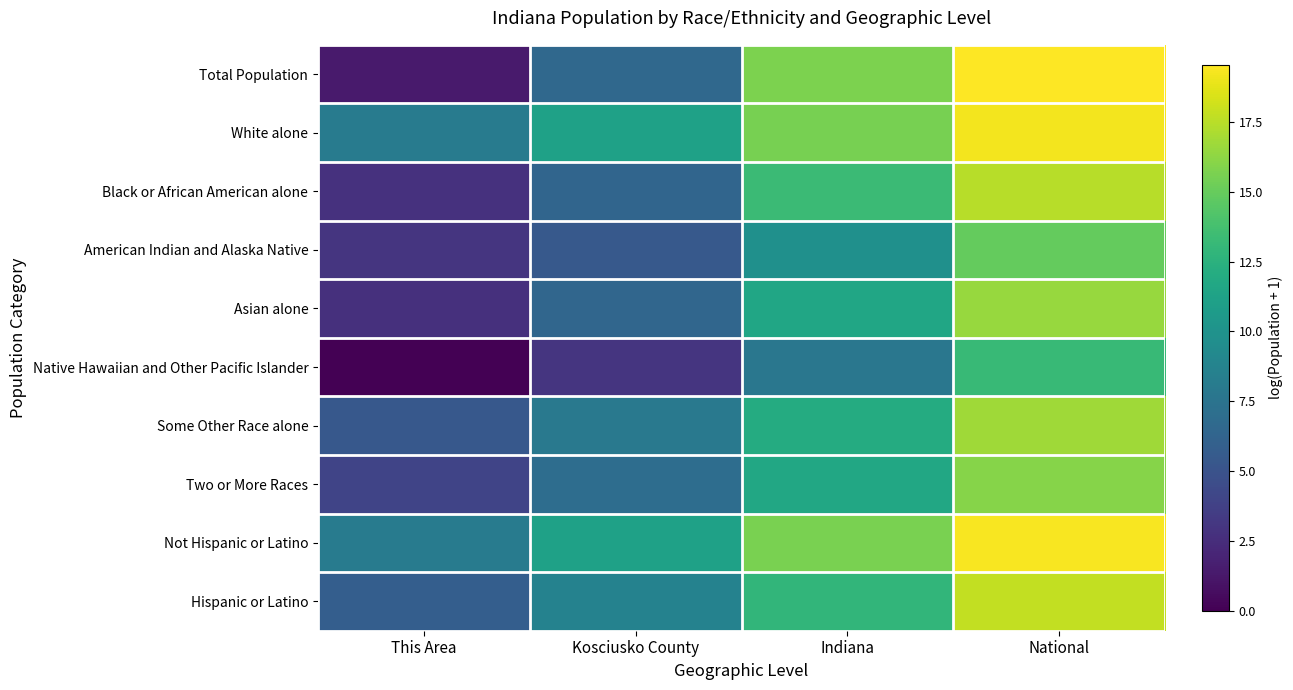

Rank the series by their maximum value, from lowest to highest.

Native Hawaiian and Other Pacific Islander, American Indian and Alaska Native, Two or More Races, Asian alone, Some Other Race alone, Black or African American alone, Hispanic or Latino, White alone, Not Hispanic or Latino, Total Population